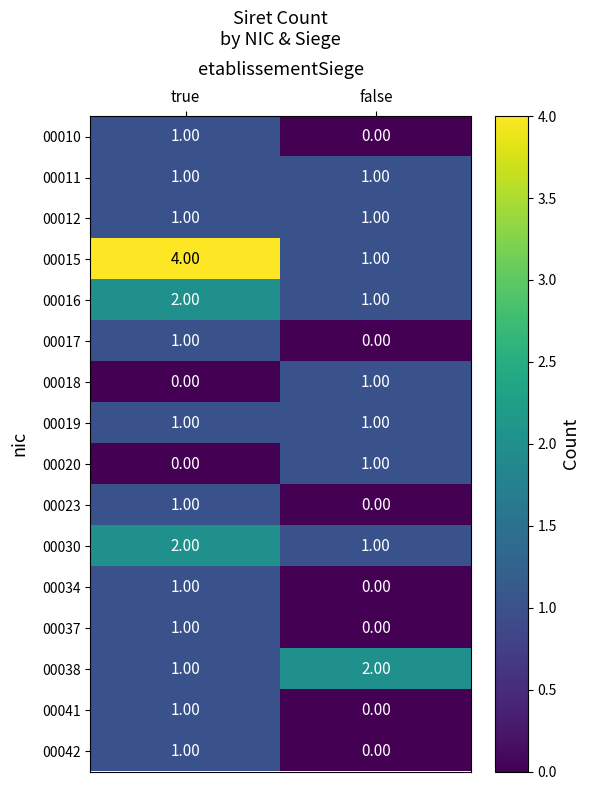

What is the total value across all series at true?

19